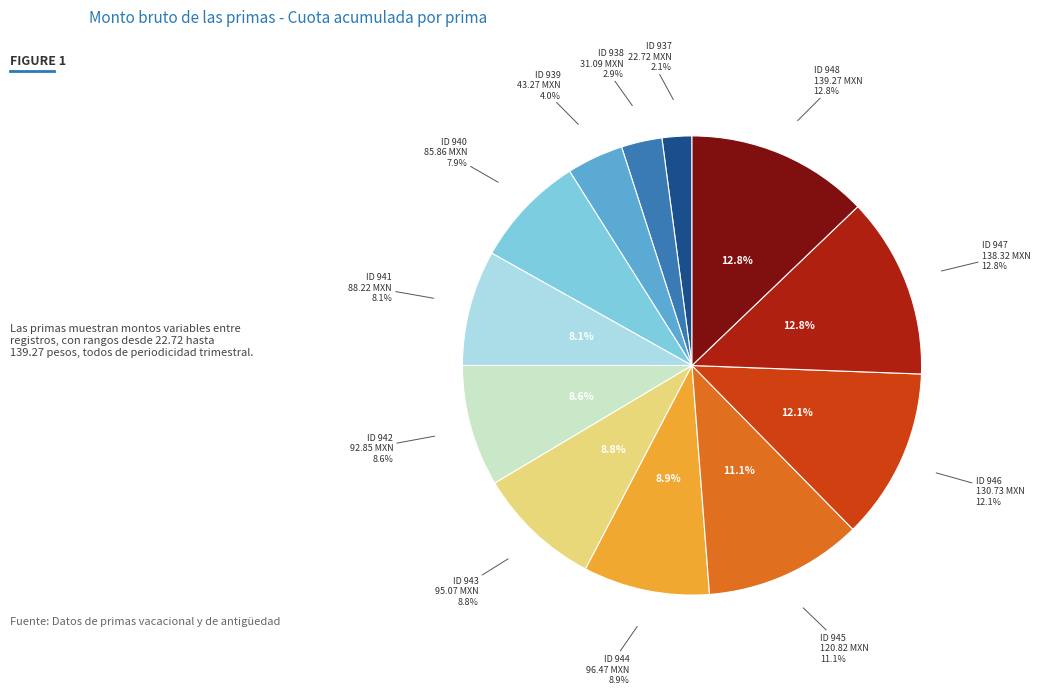

To the nearest percent, what is the difference between the 939 and 946 slice percentages?

8%